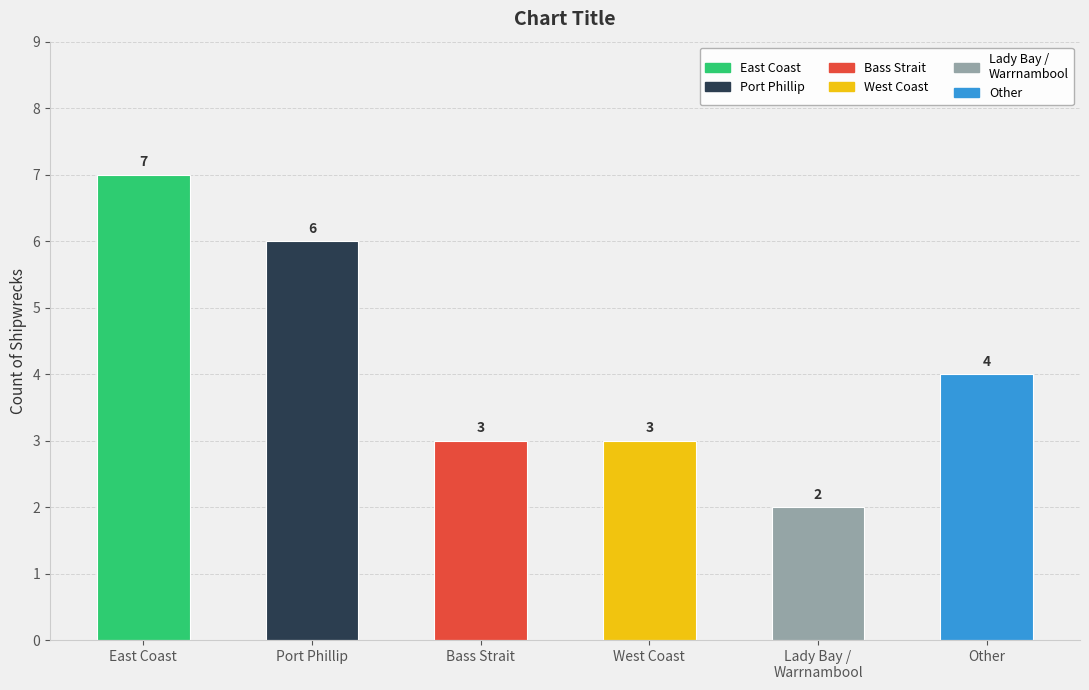

Between Port Phillip and East Coast, which is larger?

East Coast